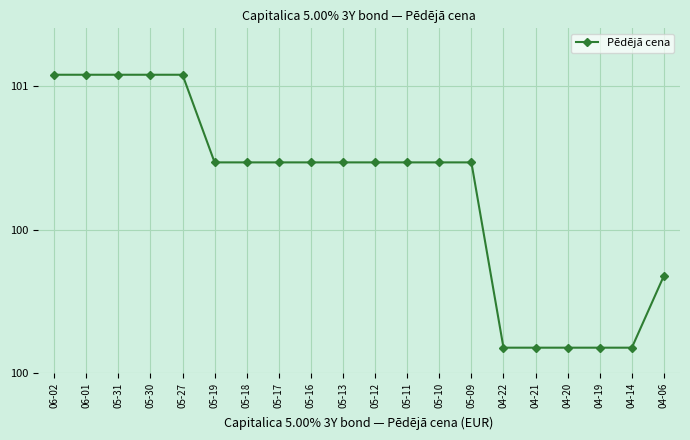

Does the chart have visible grid lines?

Yes